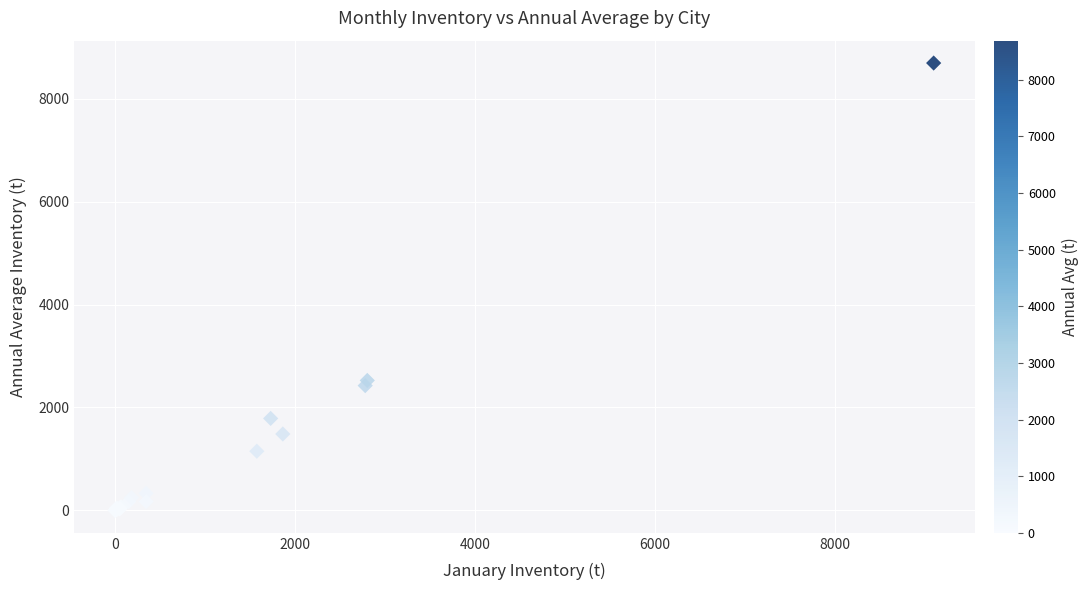

What Y value in the scatter plot is closest to 4345?

2525.2